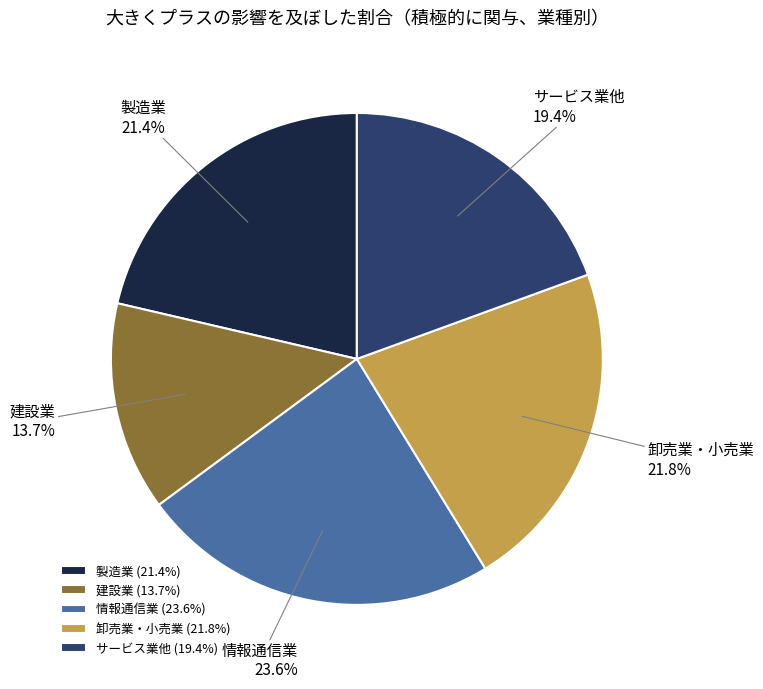

How many segments does this pie chart have?

5